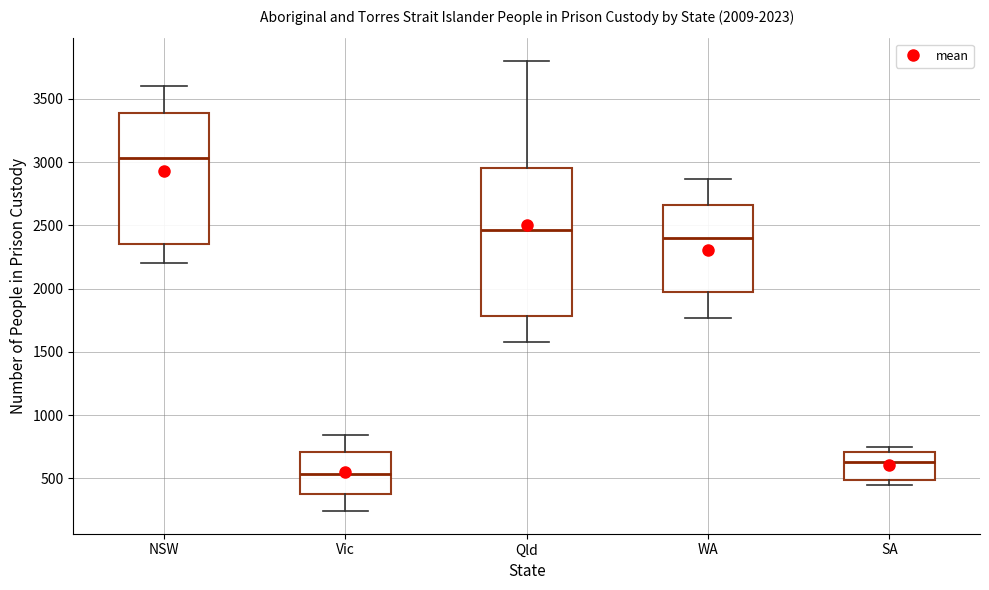

Which box's median line is the lowest?

Vic